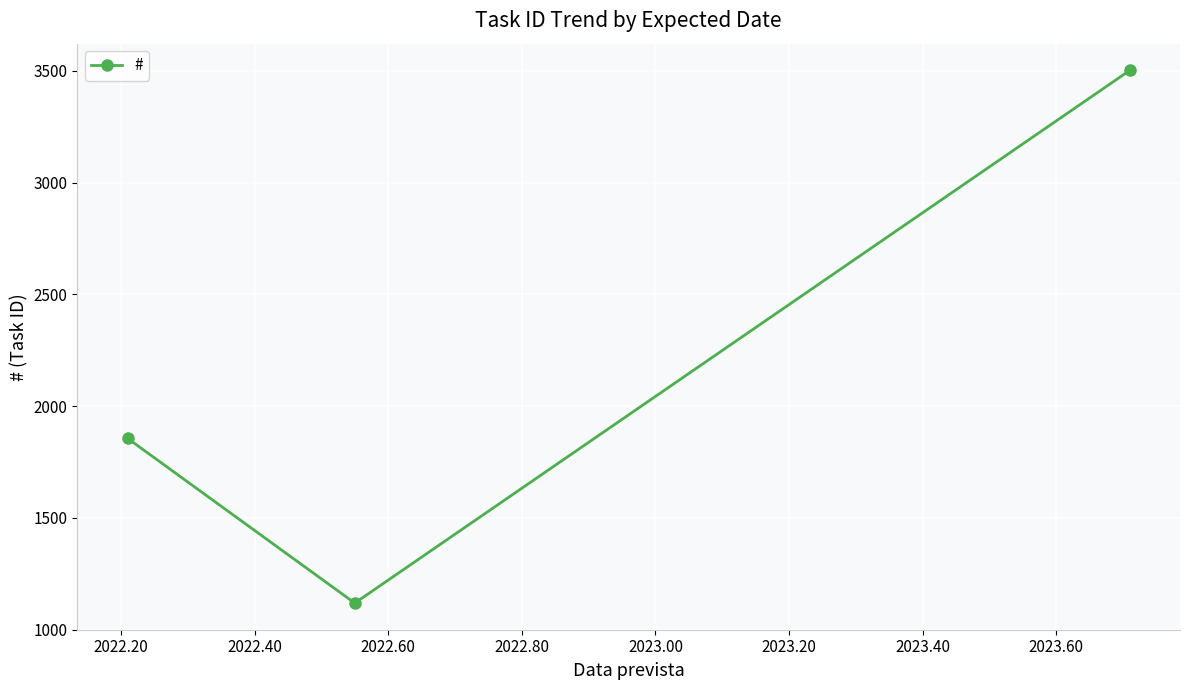

Reading left to right, list all the values displayed in this chart.

1856	1119	3503